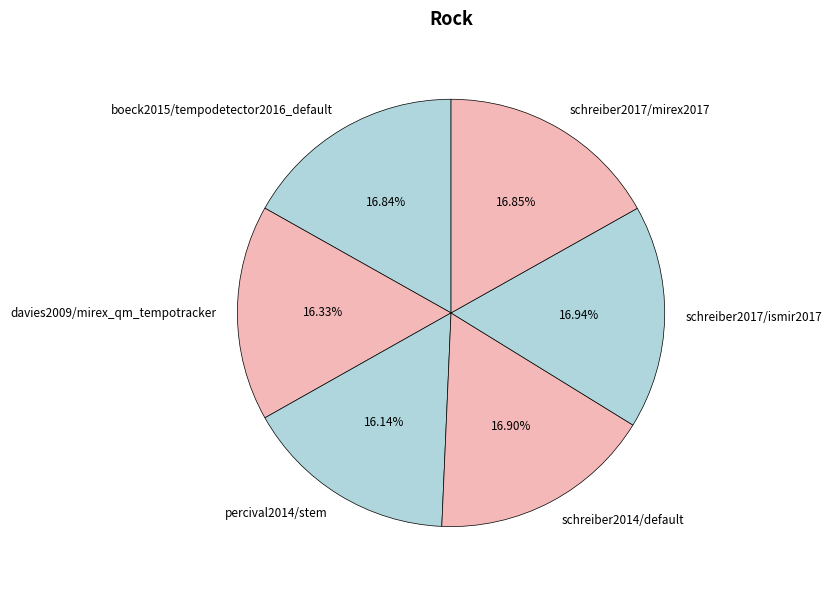

How much of the chart is everything except schreiber2014/default?

83.1%